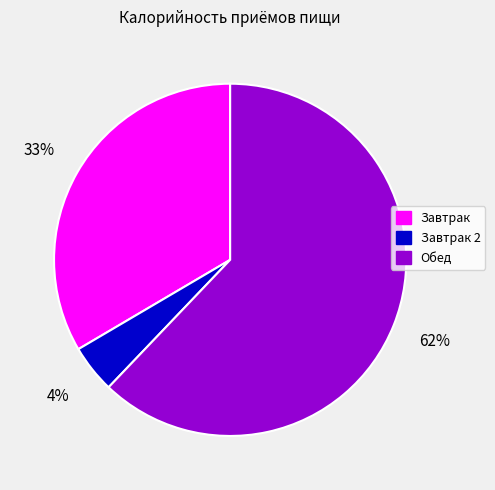

Is there any slice that represents more than half of the pie?

Yes